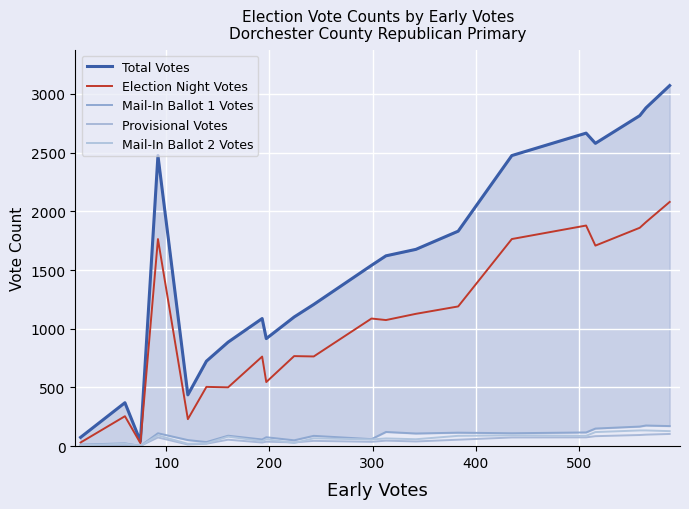

The value of Provisional Votes at 100 is 10. True or false?

True